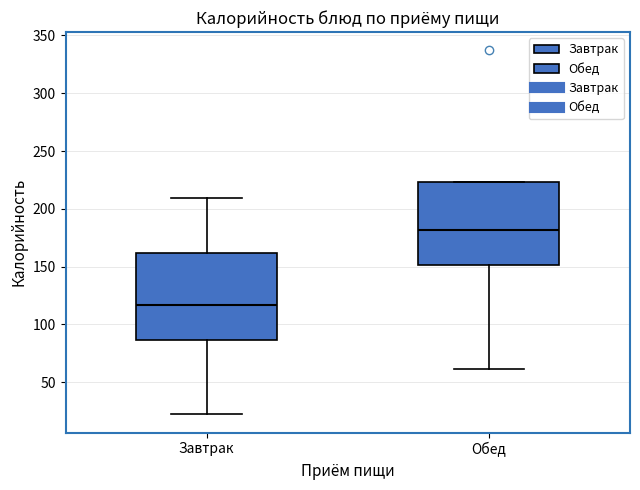

Reading left to right, transcribe this box plot: for each box, give where its median line is, the range the box spans, and where its two whiskers end, as read against the y-axis. The values are not printed on the chart, so give them approximately, as read against the axis.

Завтрак: median 115, box 85 to 160, whiskers 20 to 210
Обед: median 180, box 150 to 225, whiskers 60 to 225